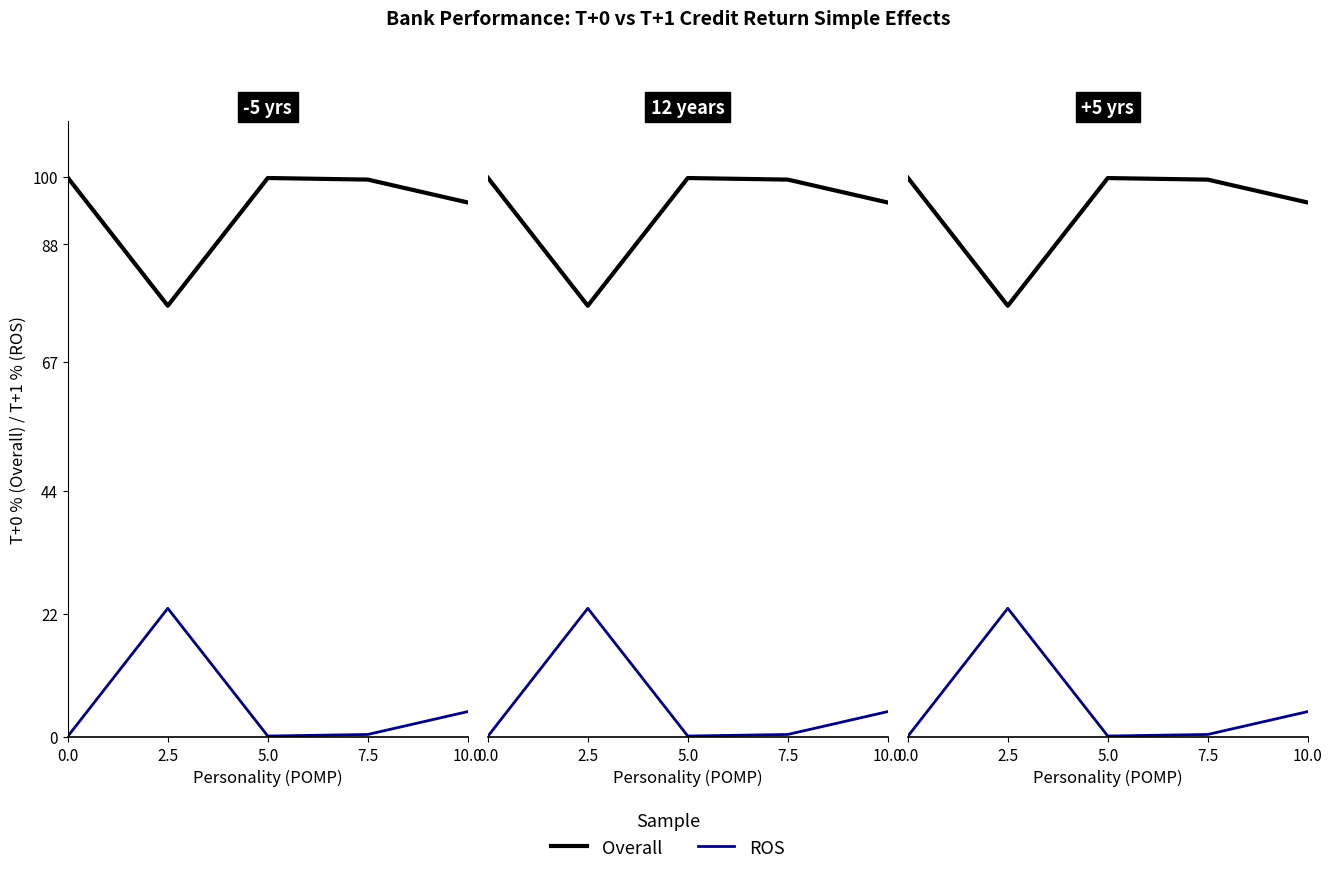

At which category does ROS reach its first local peak?

2.5